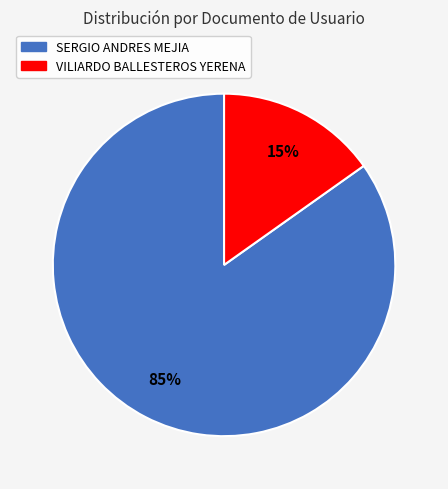

True or false: SERGIO ANDRES MEJIA accounts for 85% of the total.

True